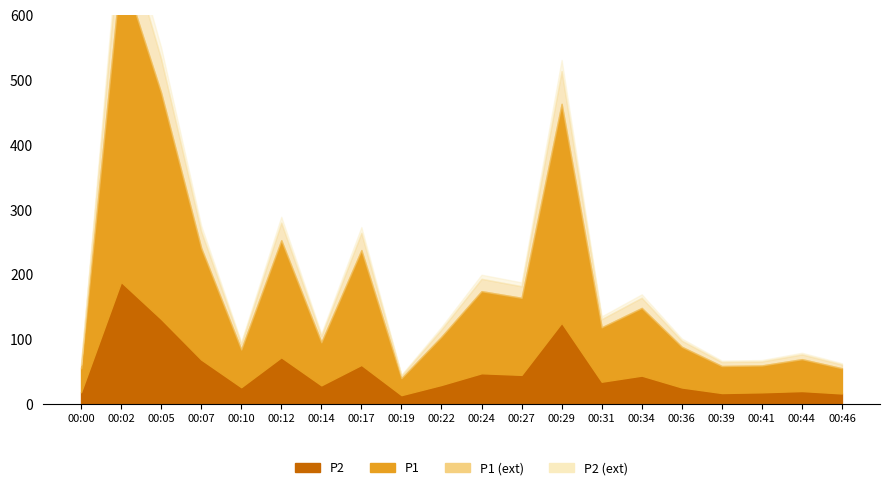

True or false: P1 and P2 intersect in this chart.

False